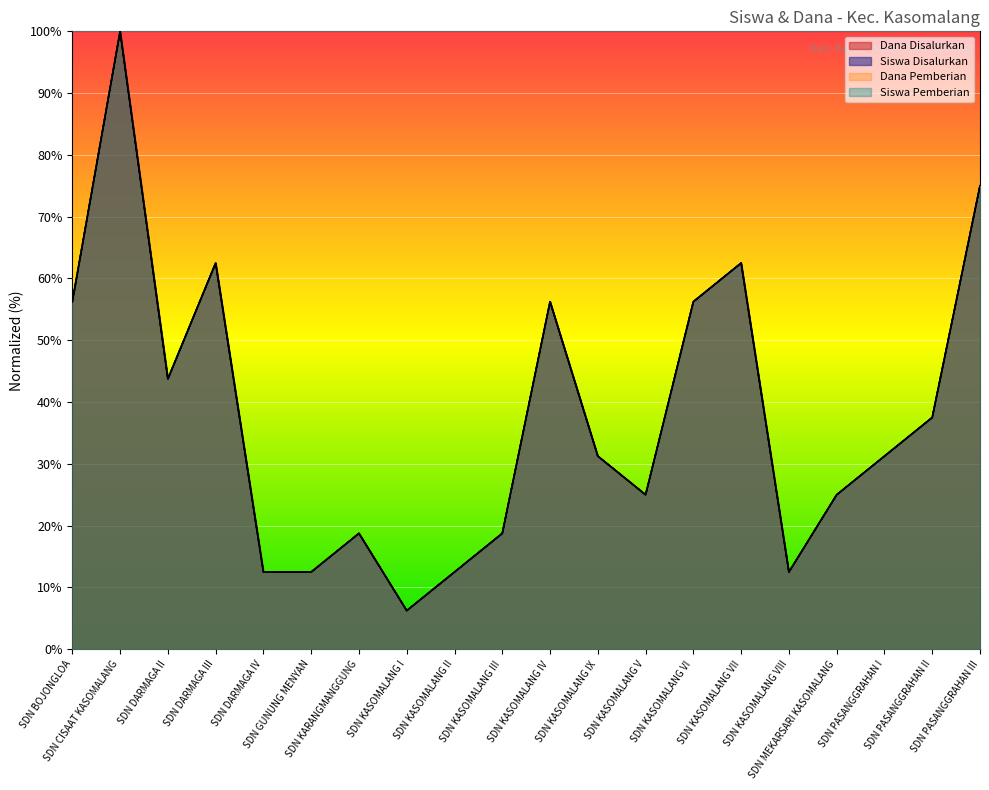

The value of Siswa Pemberian at SDN PASANGGRAHAN I is 43.1. True or false?

False